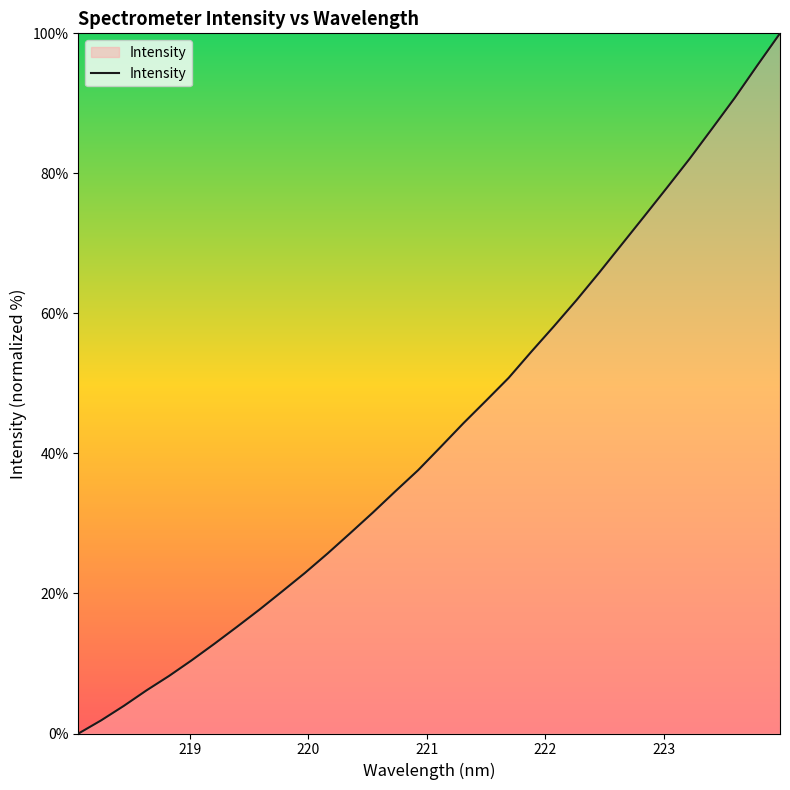

What is the greatest value displayed?

100.0